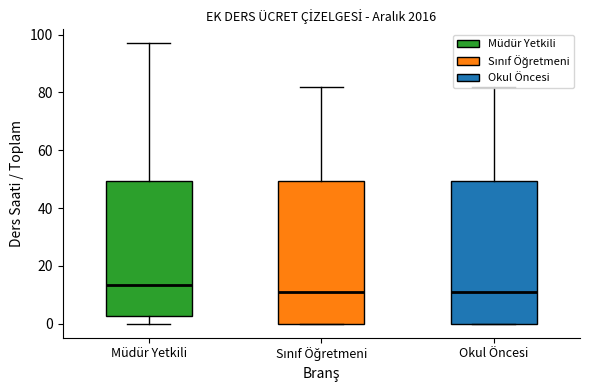

Where is the upper edge of the box for Okul Öncesi on the y-axis? The values are not printed on the chart, so give them approximately, as read against the axis.

50